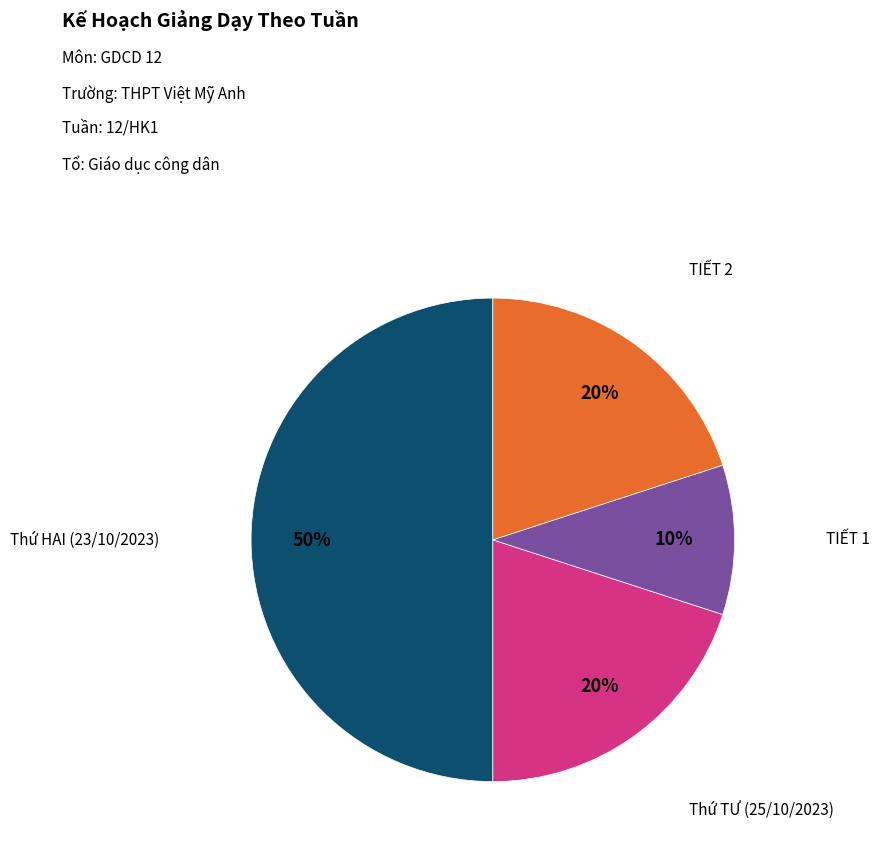

Which slice is the largest?

Thứ HAI (23/10/2023)